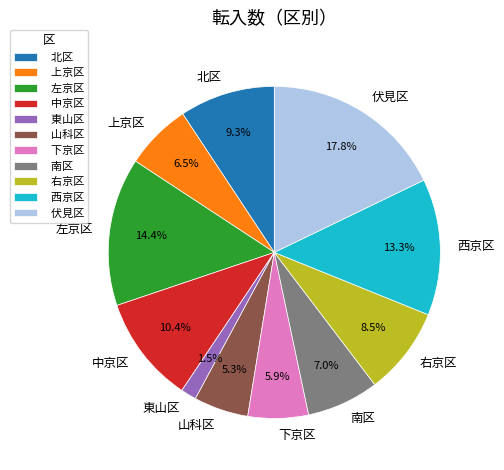

To the nearest percent, what is the difference between the largest and smallest slice percentages?

16%